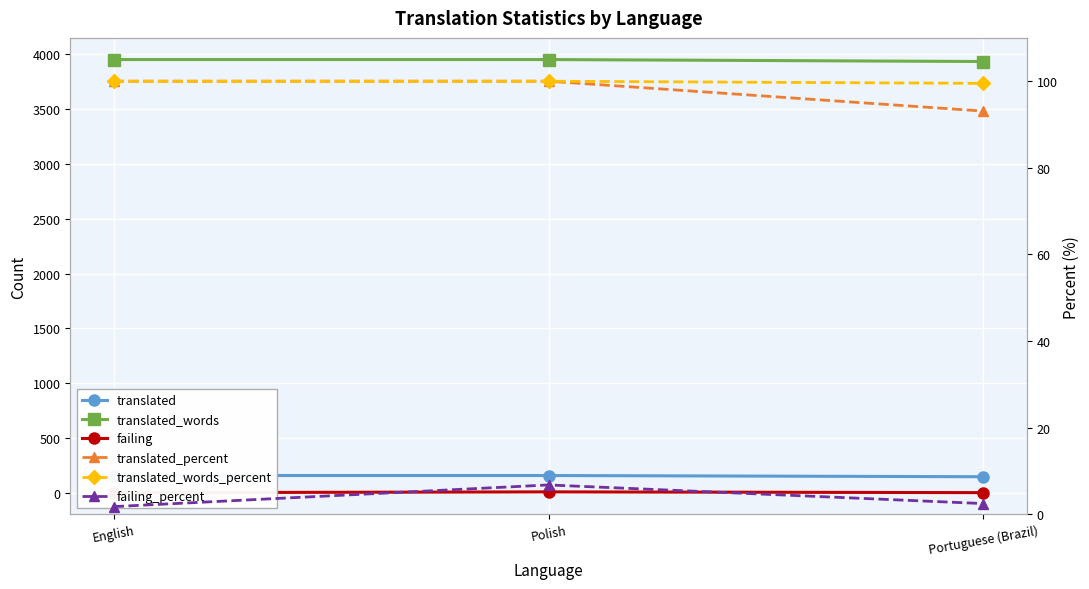

Reading left to right, what are all the values shown in this chart?

translated: 160.0	160.0	149.0
translated_words: 3950.0	3950.0	3932.0
failing: 3.0	11.0	4.0
translated_percent: 100.0	100.0	93.1
translated_words_percent: 100.0	100.0	99.5
failing_percent: 1.8	6.8	2.5